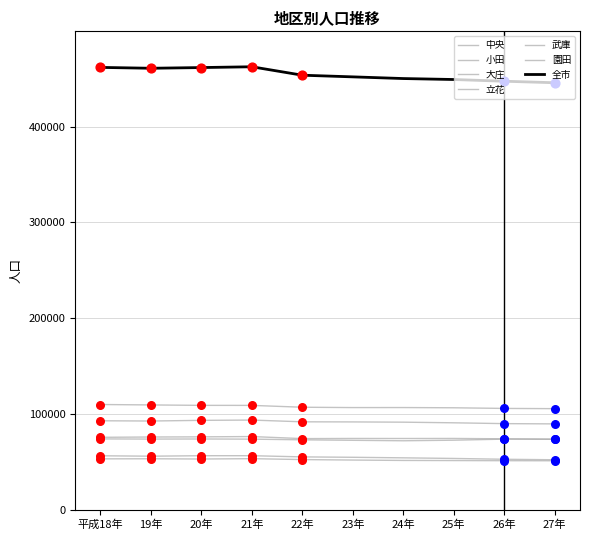

Is this an area chart (filled region under the line)?

No